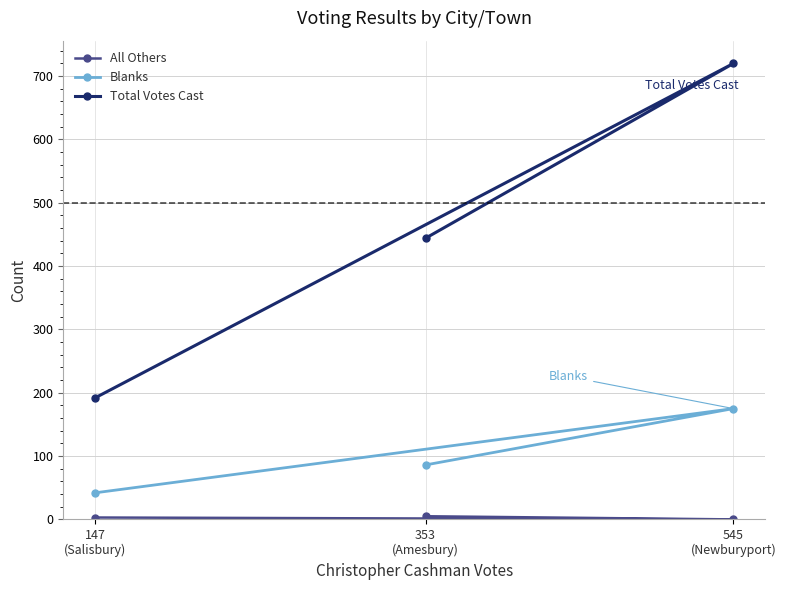

List the series in order of their overall mean, highest first.

Total Votes Cast, Blanks, All Others